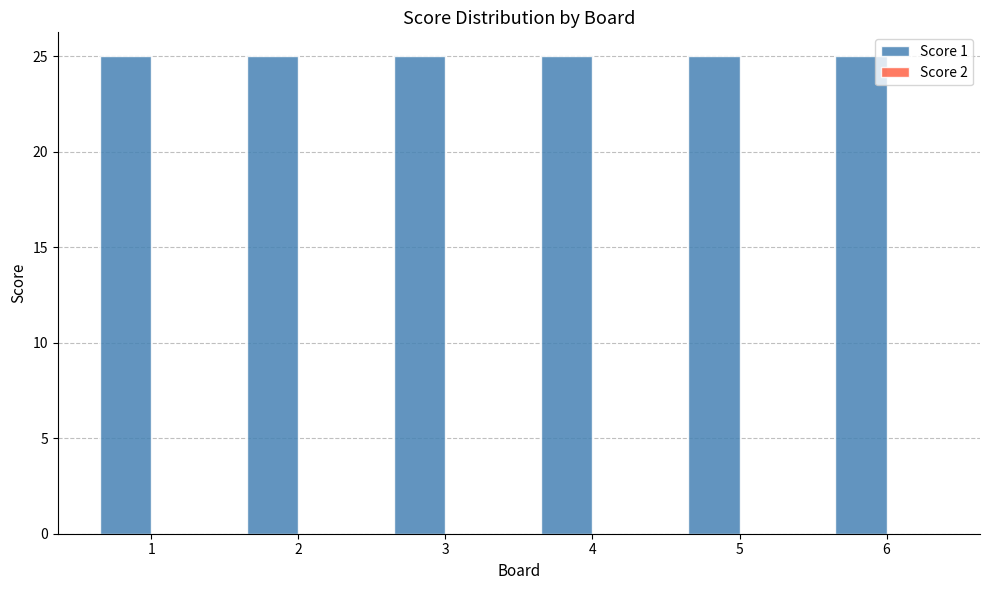

What is the value of the Score 1 bar at the 2nd from the left?

25